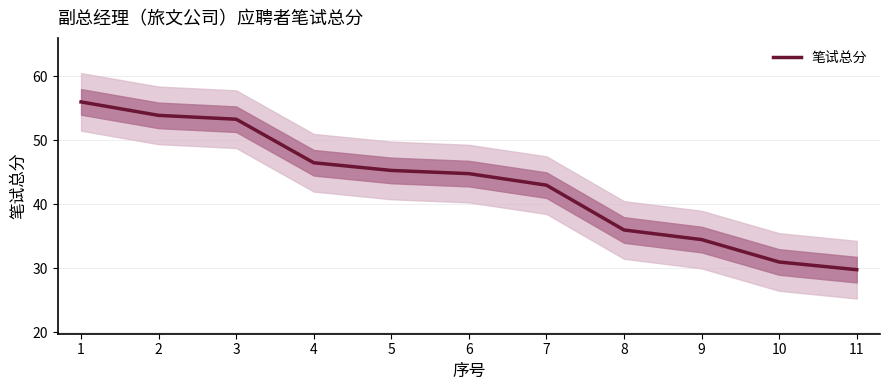

What is the difference between the values at 8 and 7?

7.0